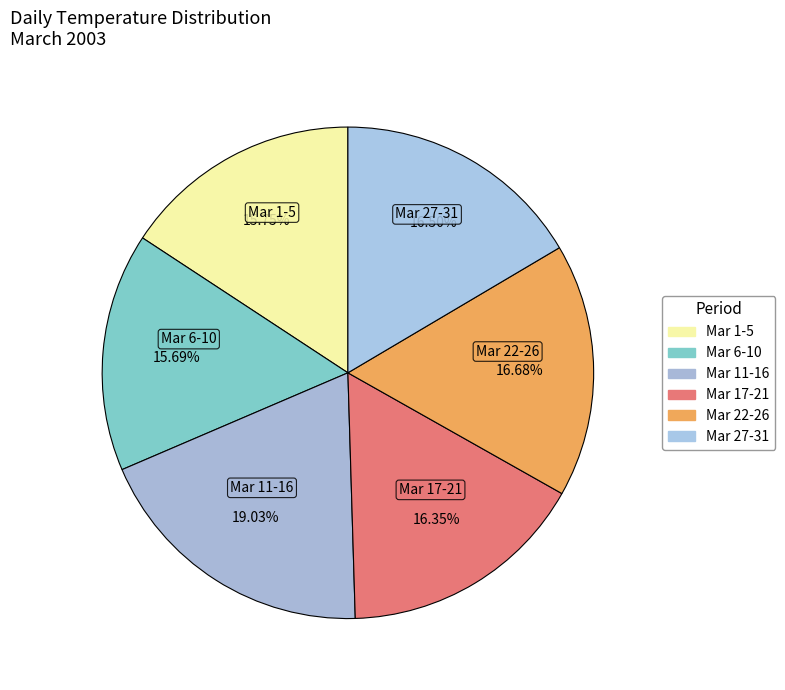

How many segments does this pie chart have?

6